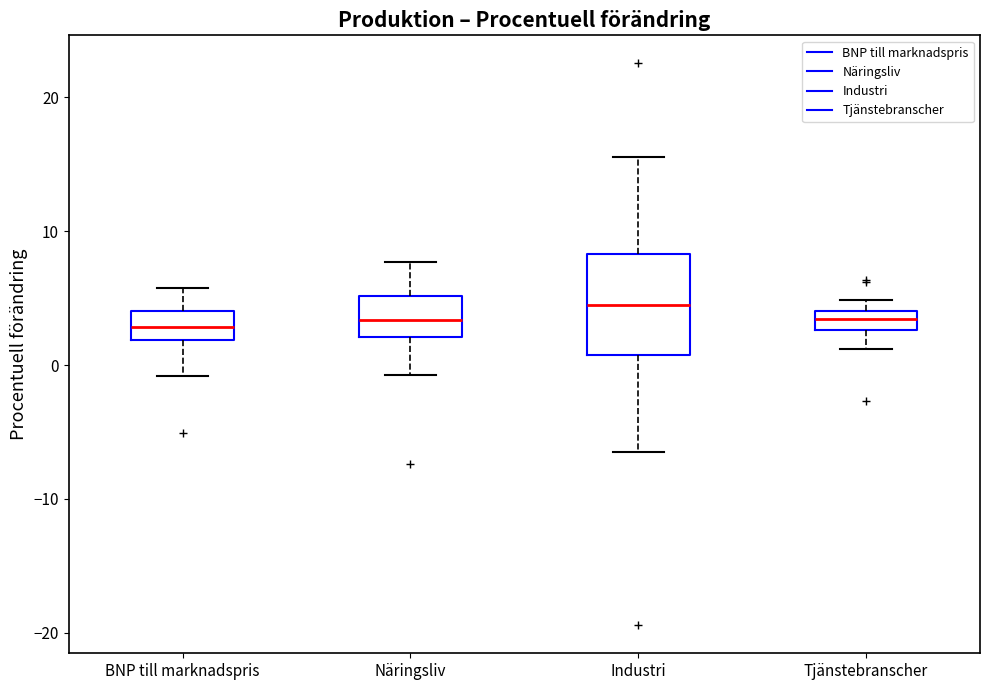

Where does the upper whisker of the box for Näringsliv end on the y-axis? The values are not printed on the chart, so give them approximately, as read against the axis.

8